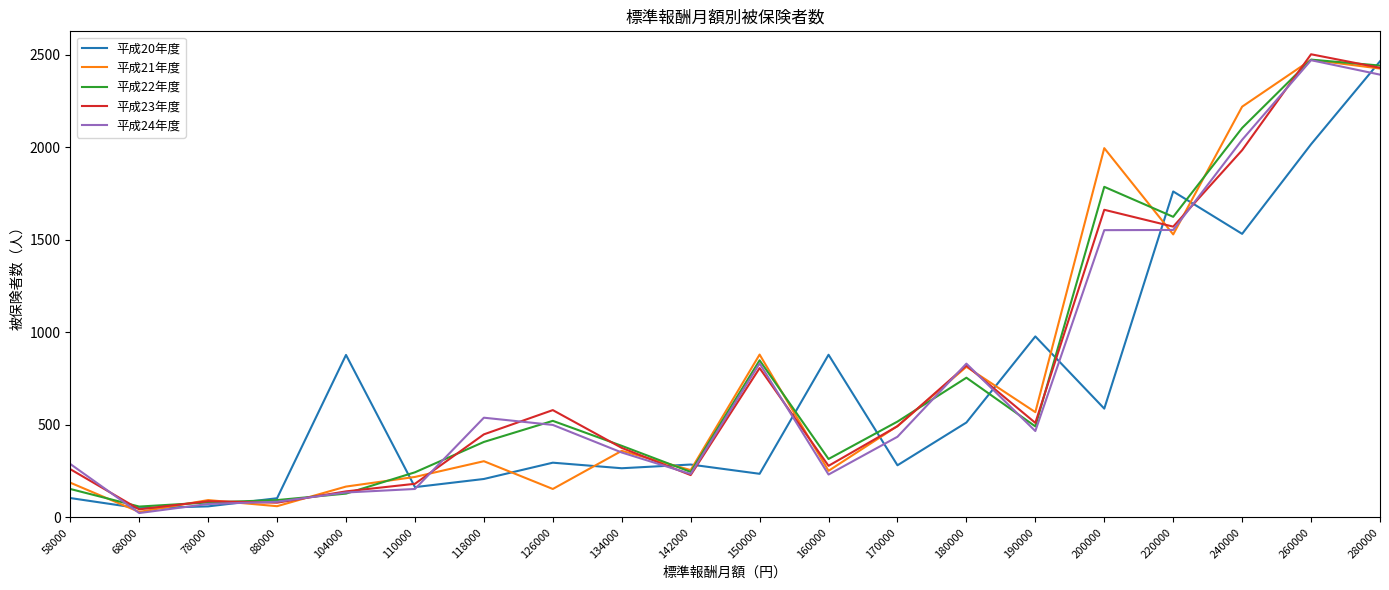

Which label corresponds to the largest value in the chart?

260000